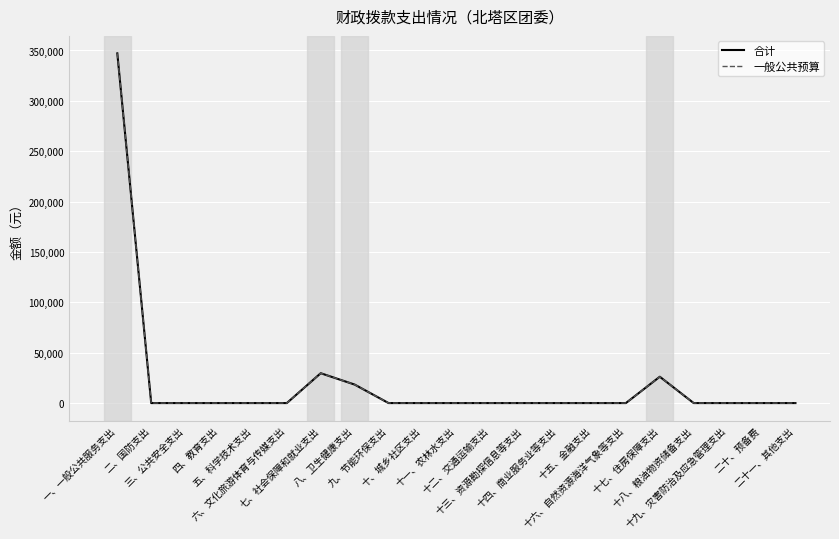

Reading left to right, transcribe all the data shown in this chart.

合计: 347138	0	0	0	0	0	29635	18348	0	0	0	0	0	0	0	0	26140	0	0	0	0
一般公共预算: 347138	0	0	0	0	0	29635	18348	0	0	0	0	0	0	0	0	26140	0	0	0	0